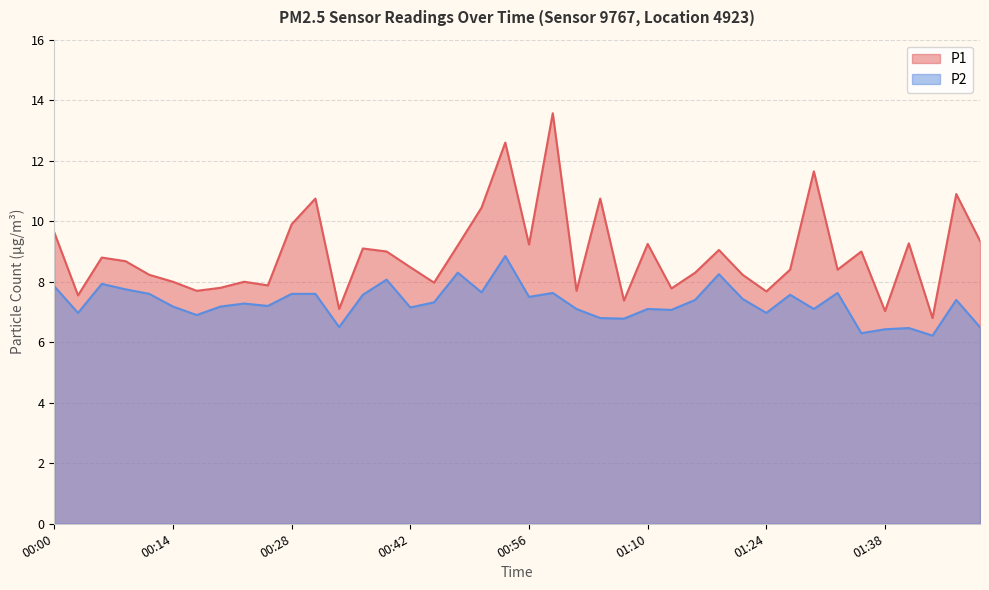

How many categories are shown in the chart?

40